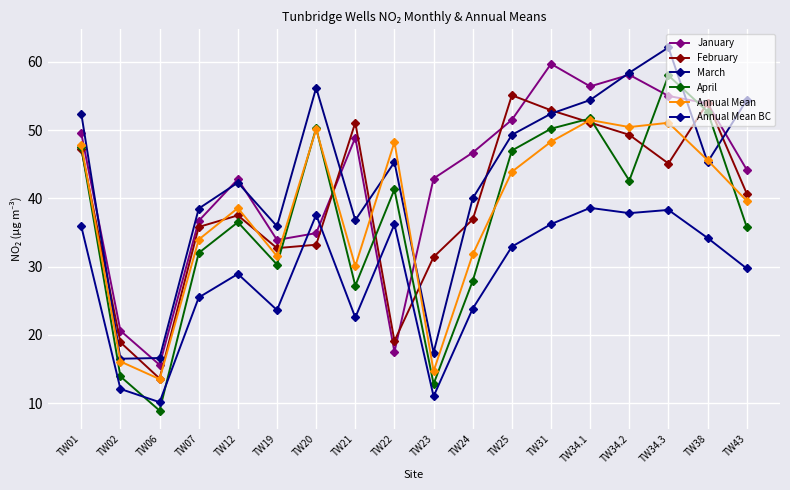

Read the March value at TW38.

45.3